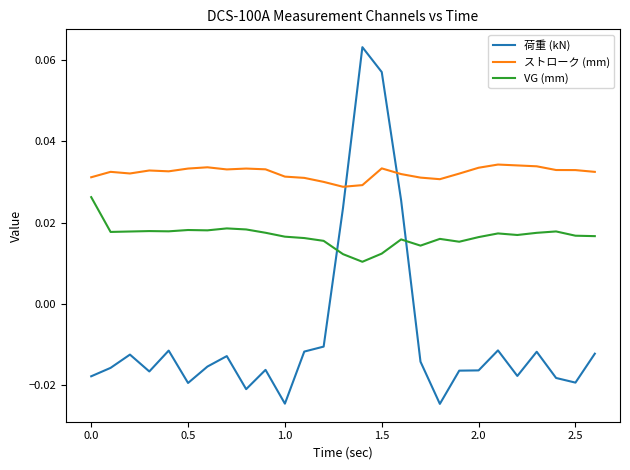

What is the sum of all ストローク (mm) values?

0.9